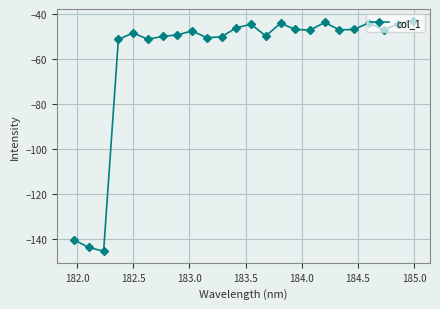

How many categories are shown in the chart?

24